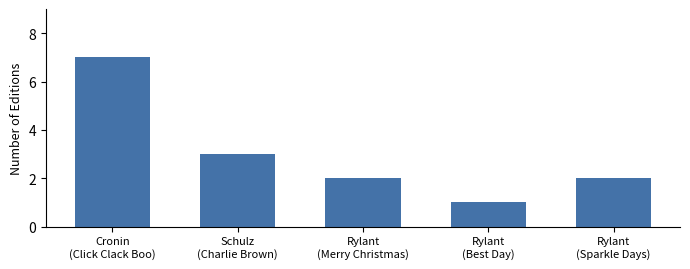

What is the label of the 2nd bar from the left?

Schulz
(Charlie Brown)